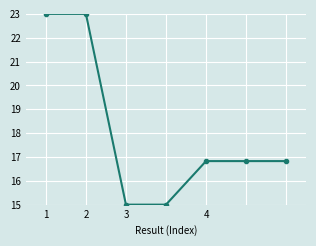

True or false: the data has more than 2 interior local peaks.

False